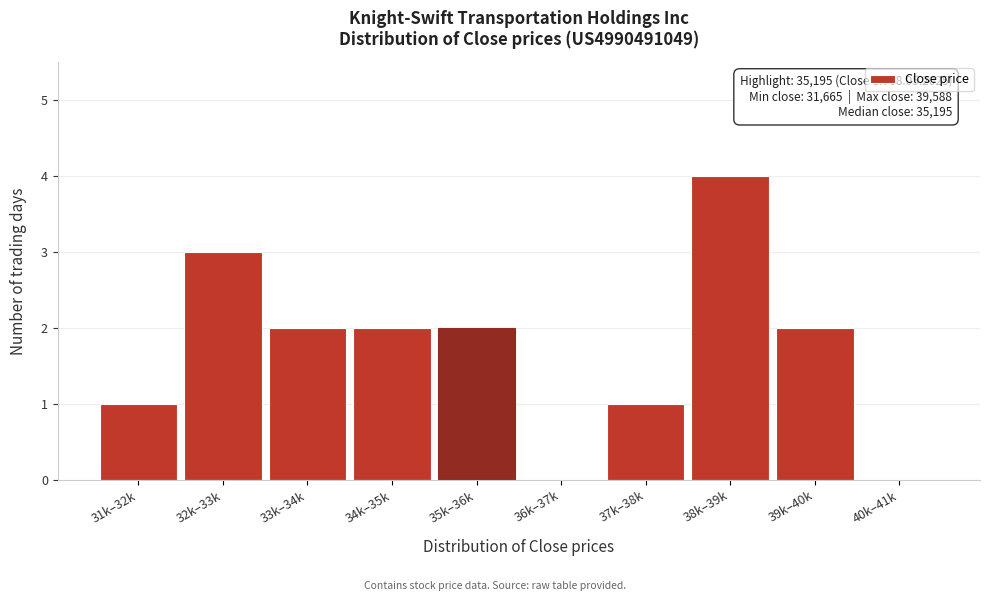

Reading right to left, transcribe all the data shown in this chart.

40k–41k=0	39k–40k=2	38k–39k=4	37k–38k=1	36k–37k=0	35k–36k=2	34k–35k=2	33k–34k=2	32k–33k=3	31k–32k=1